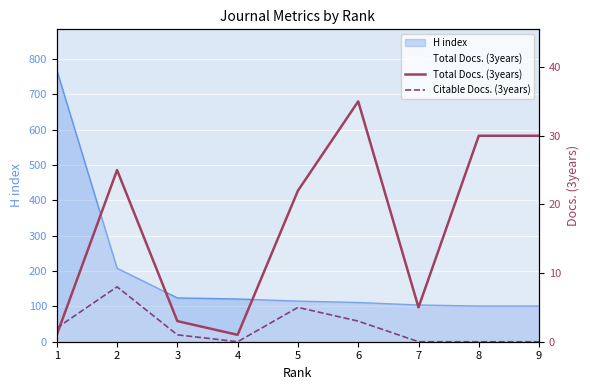

How many lines are shown in the chart?

2